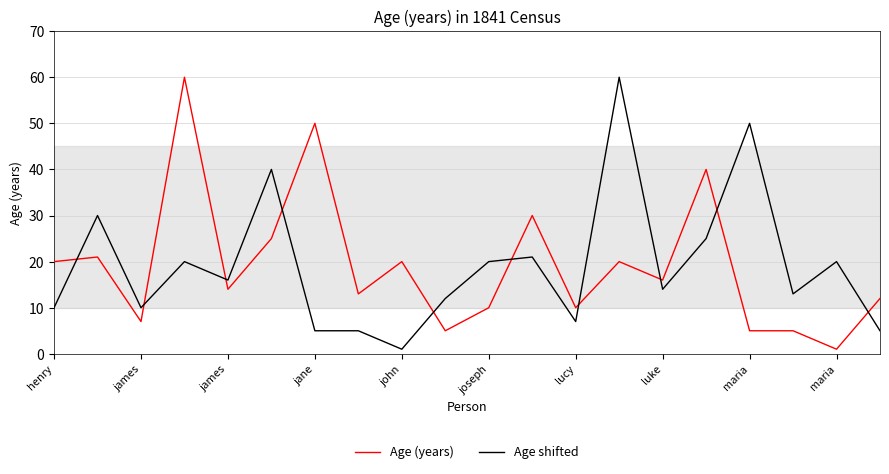

After their last crossing, which series has the higher values: Age shifted or Age (years)?

Age (years)